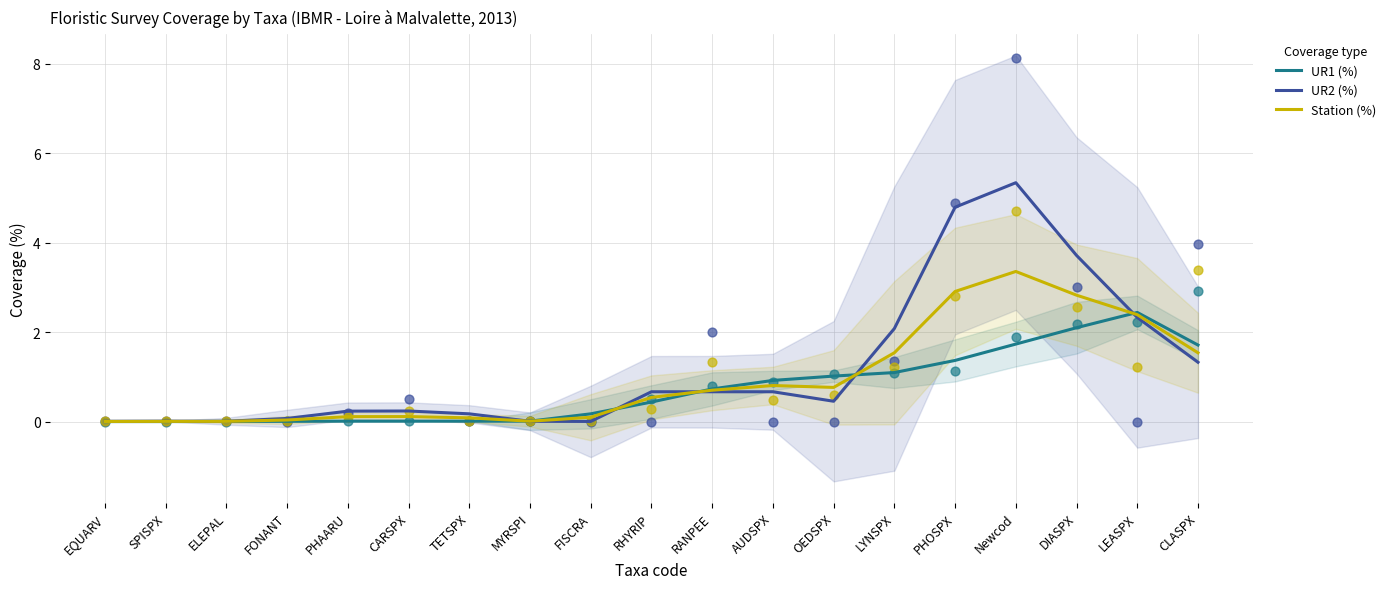

Which series contains the lowest Y value?

UR1 (%)